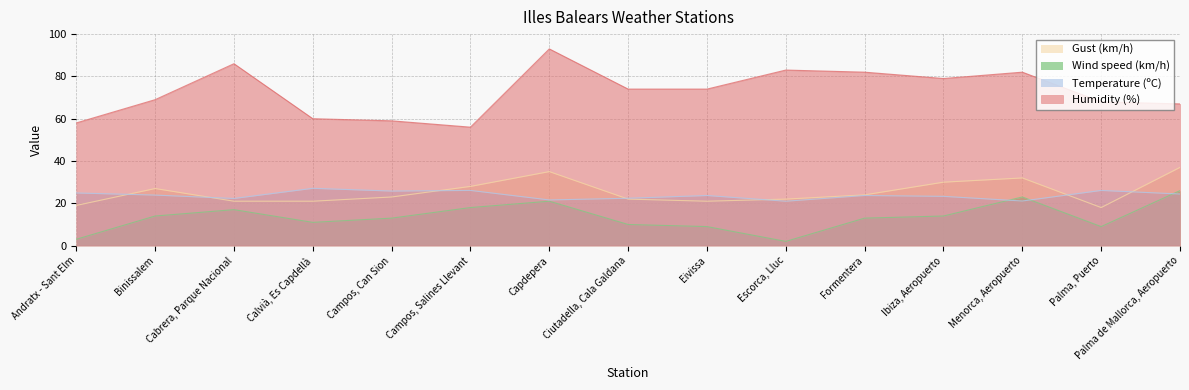

True or false: Wind speed (km/h) and Gust (km/h) intersect in this chart.

False